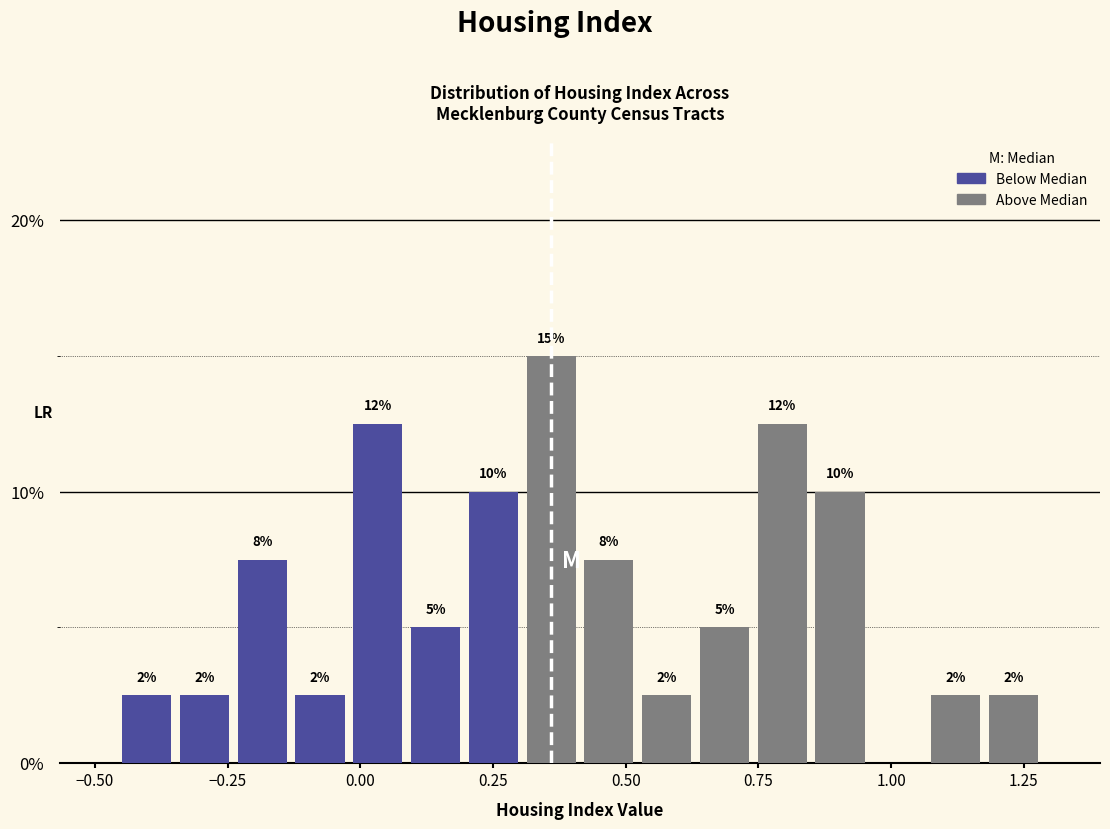

Read against the x-axis, roughly where is the centre of the tallest bar?

0.35